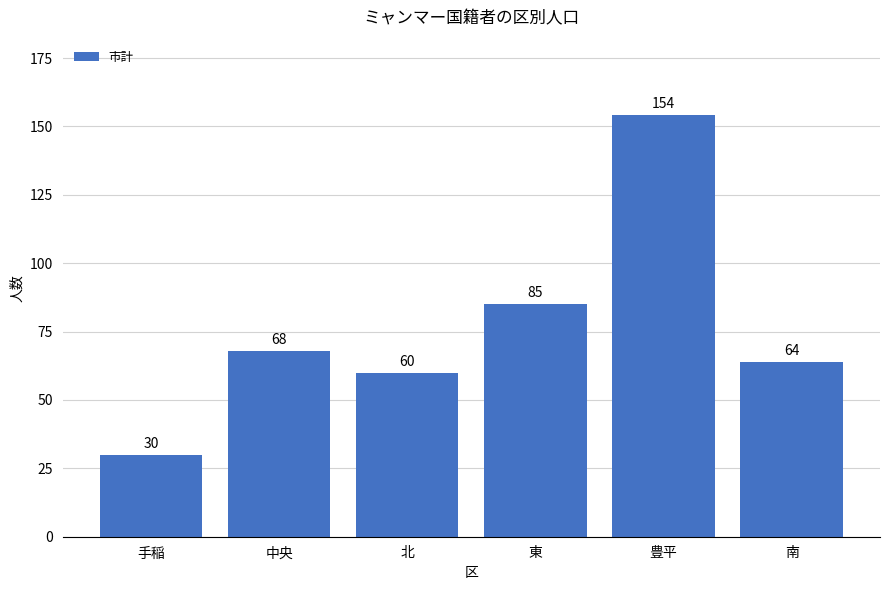

Which label corresponds to the largest value in the chart?

豊平